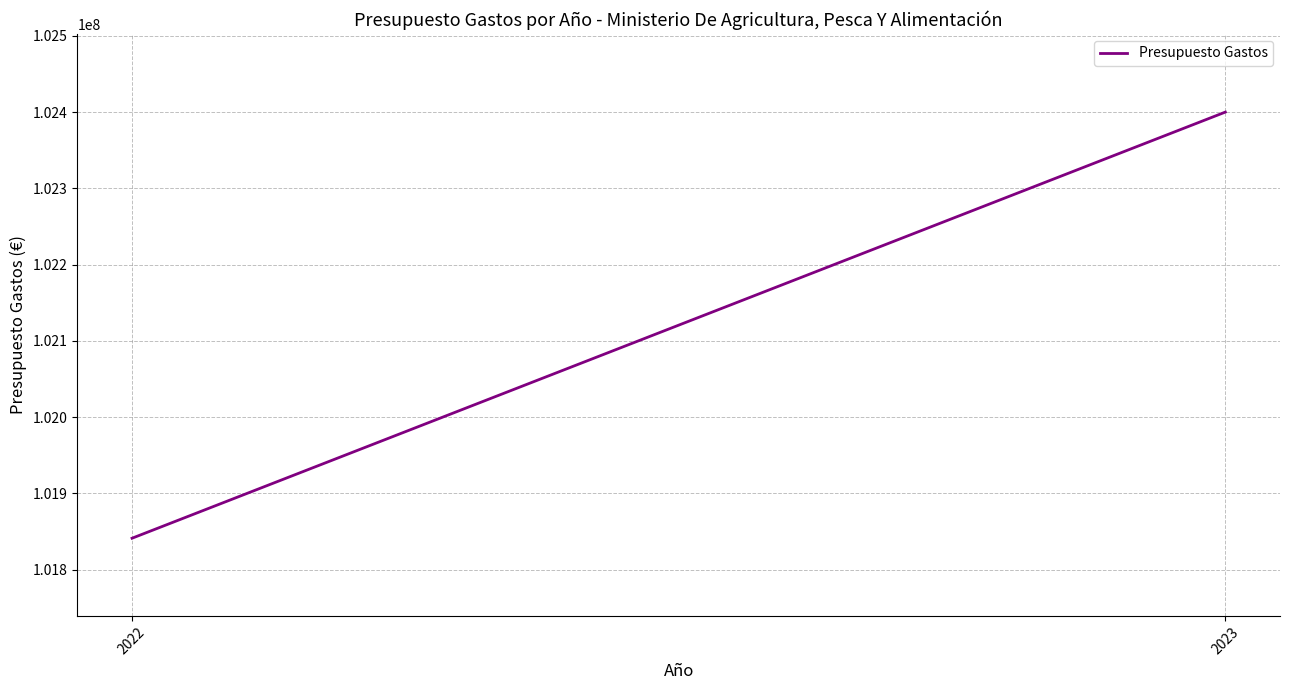

Rank the categories by value from highest to lowest.

2023, 2022